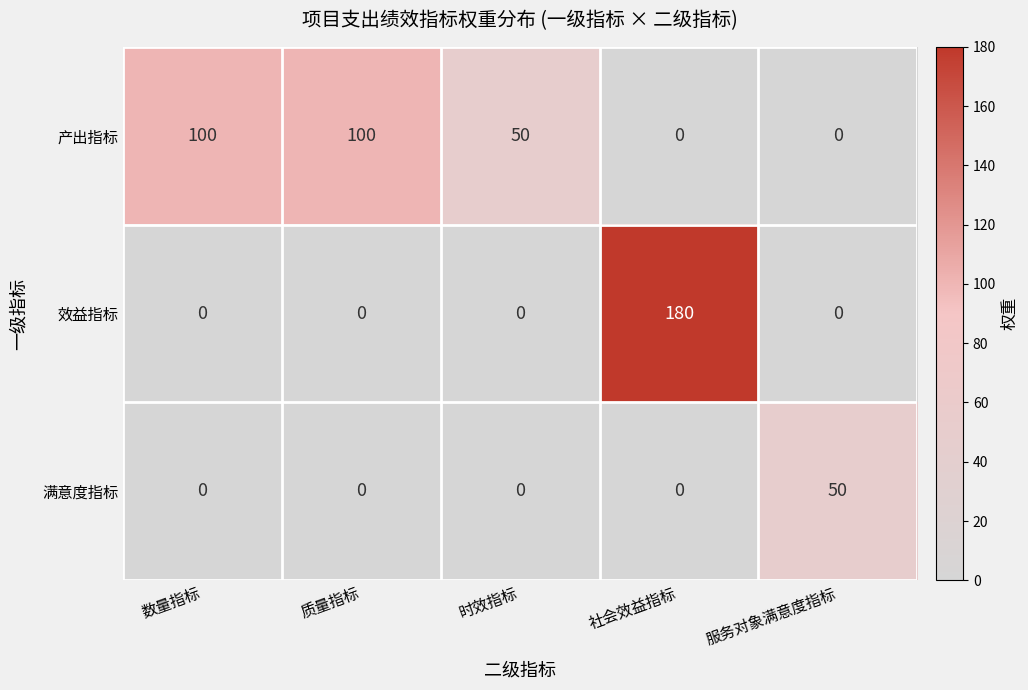

True or false: 满意度指标 has a value of 0 at 质量指标.

True